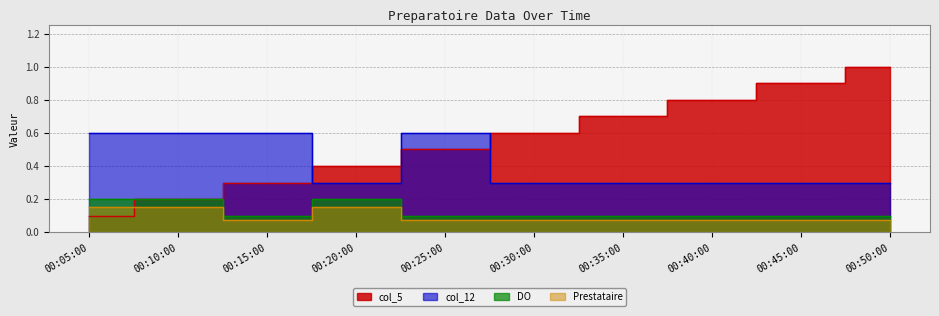

What is the lowest value of the col_5 series?

0.1